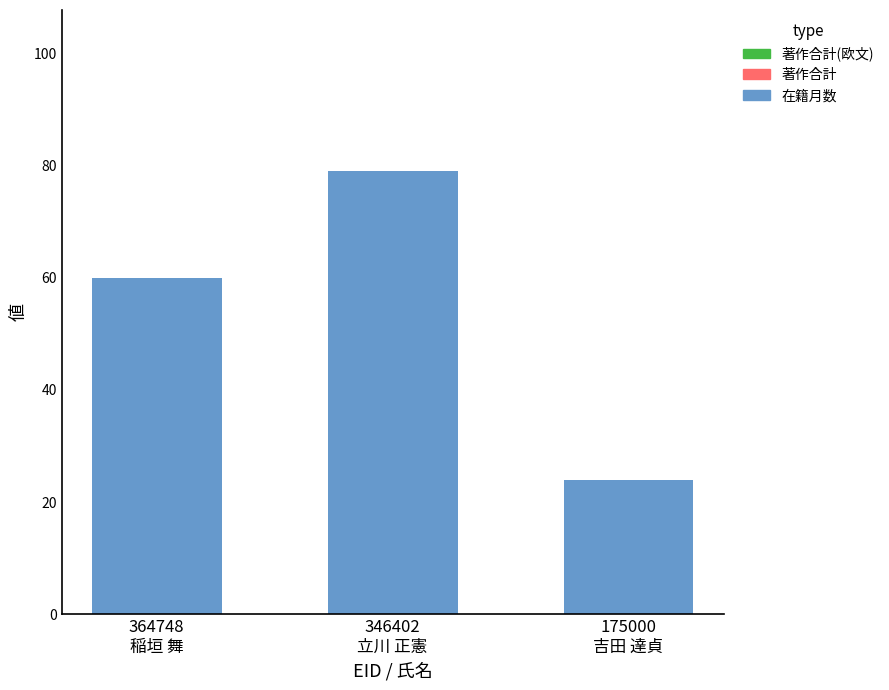

What is the difference between the maximum and minimum values?

55